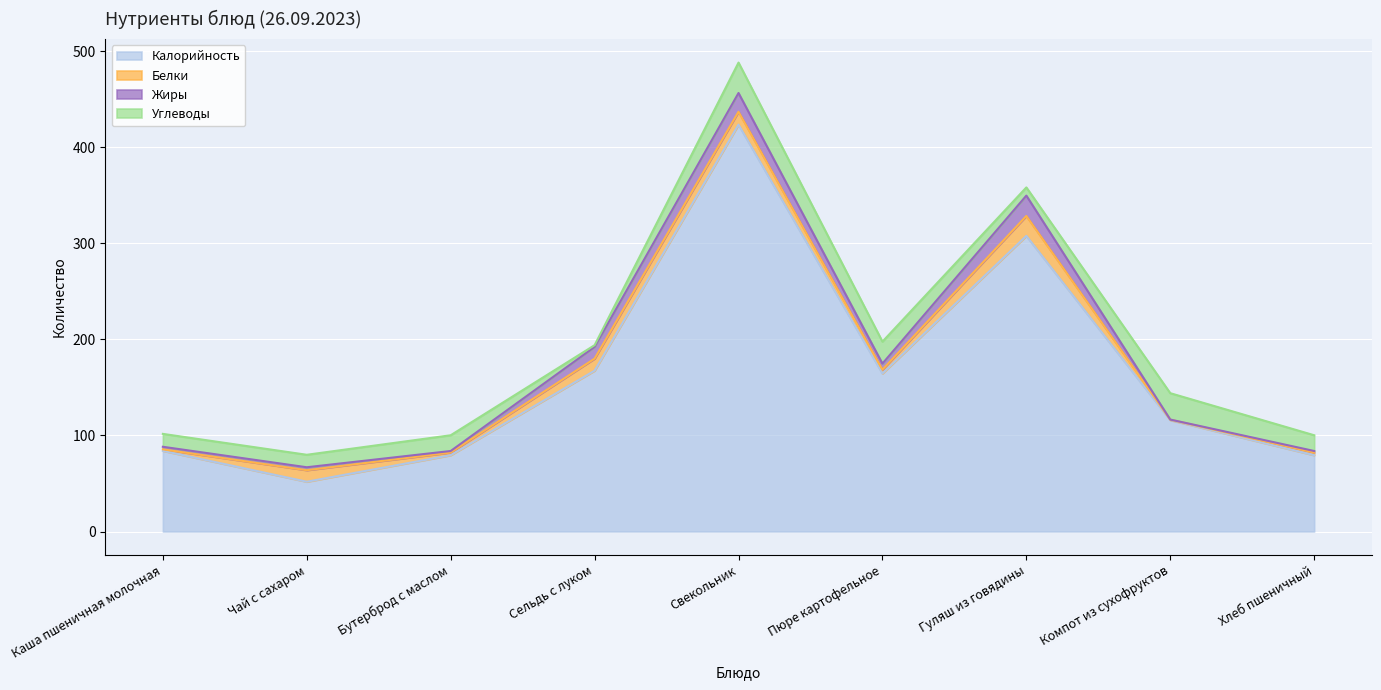

True or false: Белки and Калорийность intersect in this chart.

False